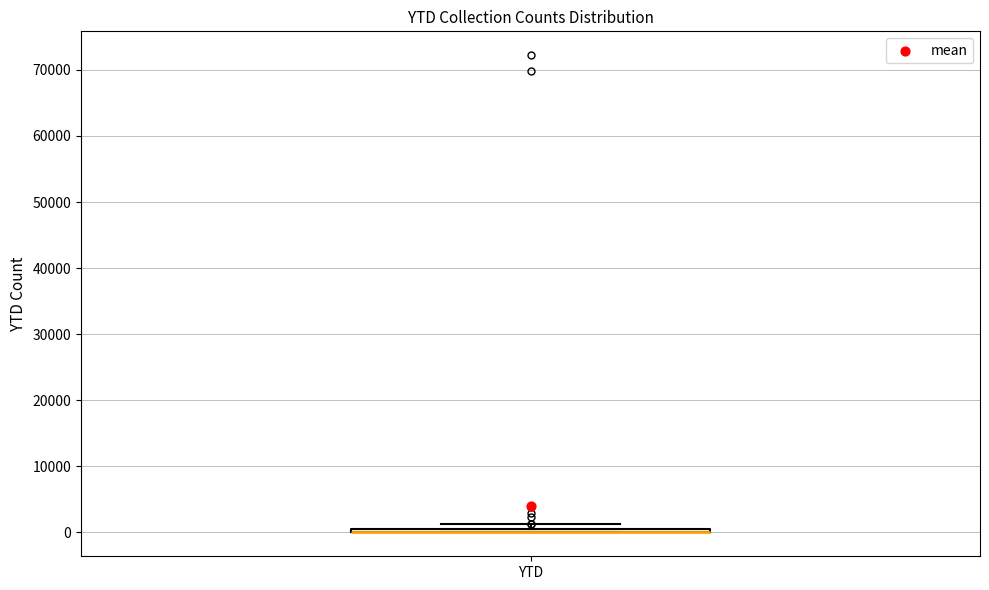

Where is the lower edge of the box for YTD on the y-axis? The values are not printed on the chart, so give them approximately, as read against the axis.

0